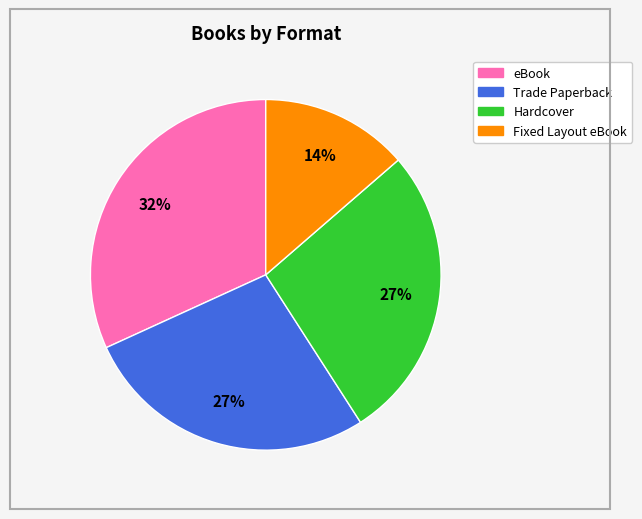

Between Trade Paperback and eBook, which is larger?

eBook